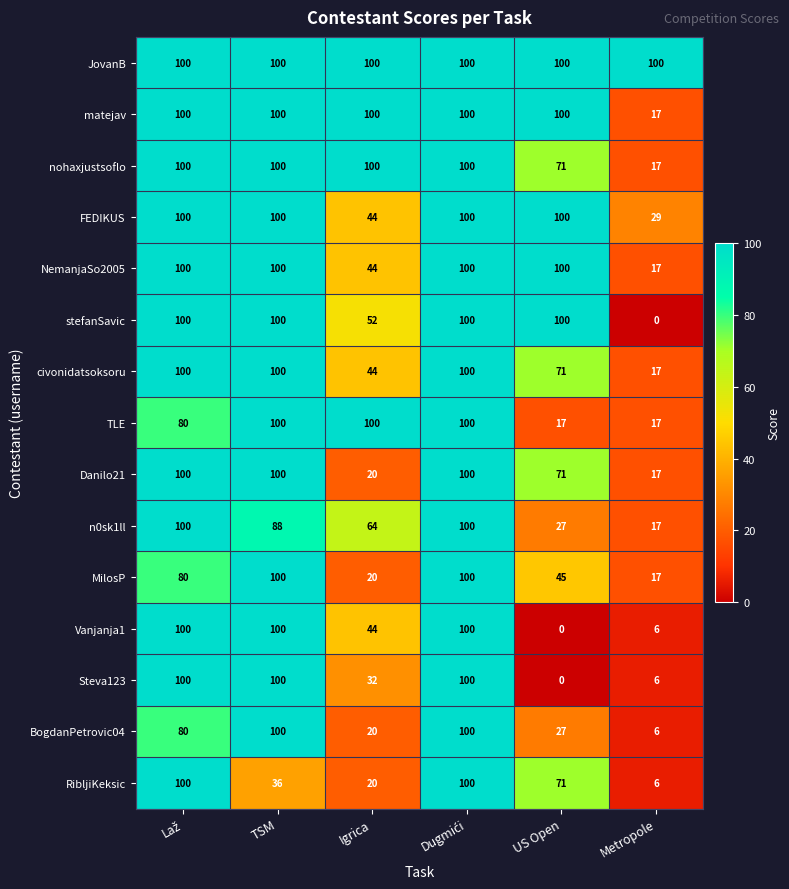

What is the average value of the Steva123 series?

56